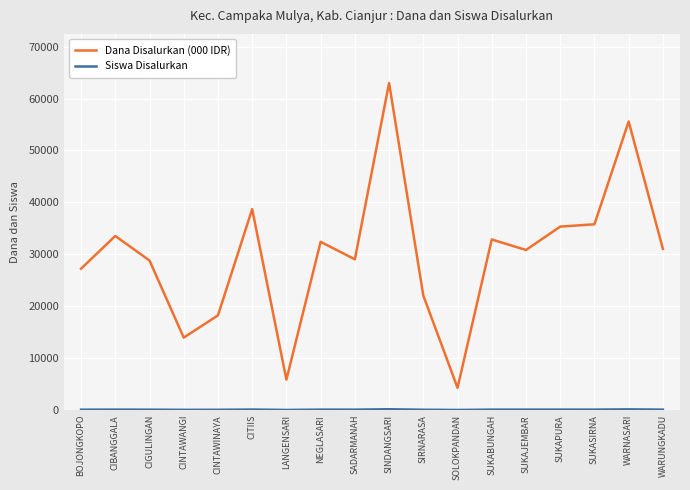

How many categories are shown in the chart?

18